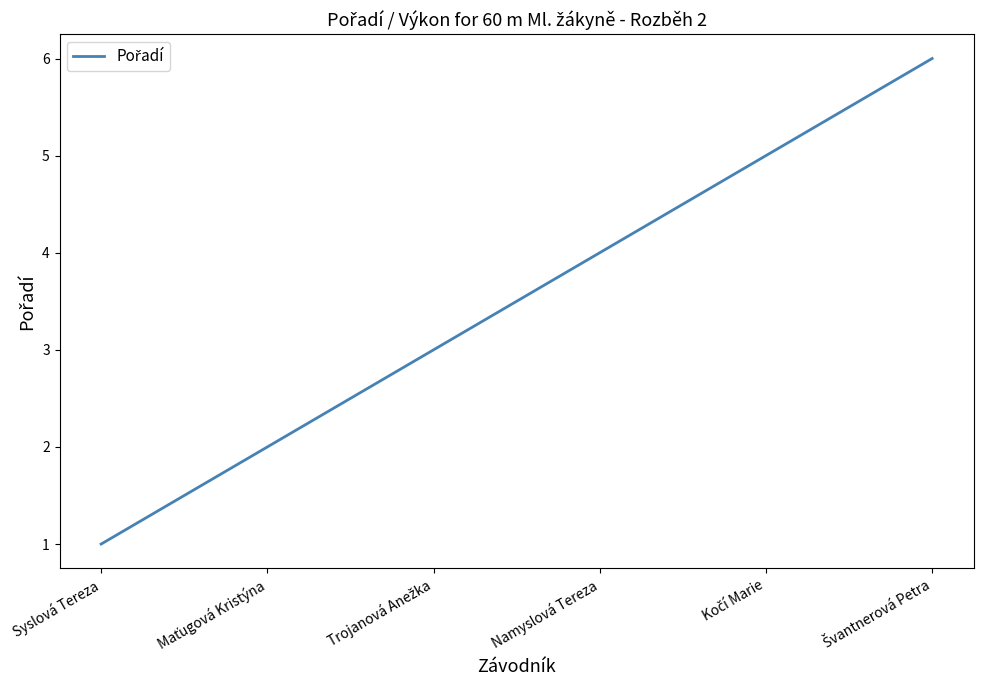

How many lines are shown in the chart?

1